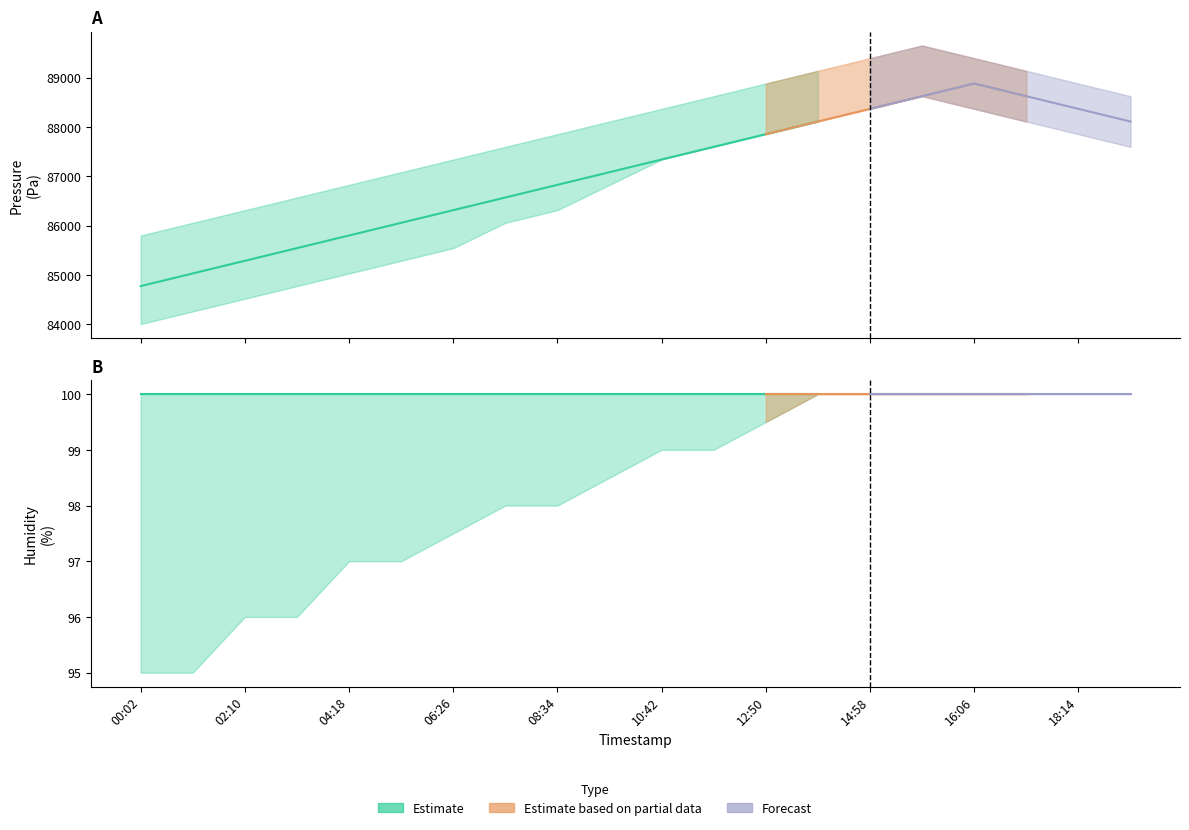

At how many categories does at least one series exceed 16205?

20